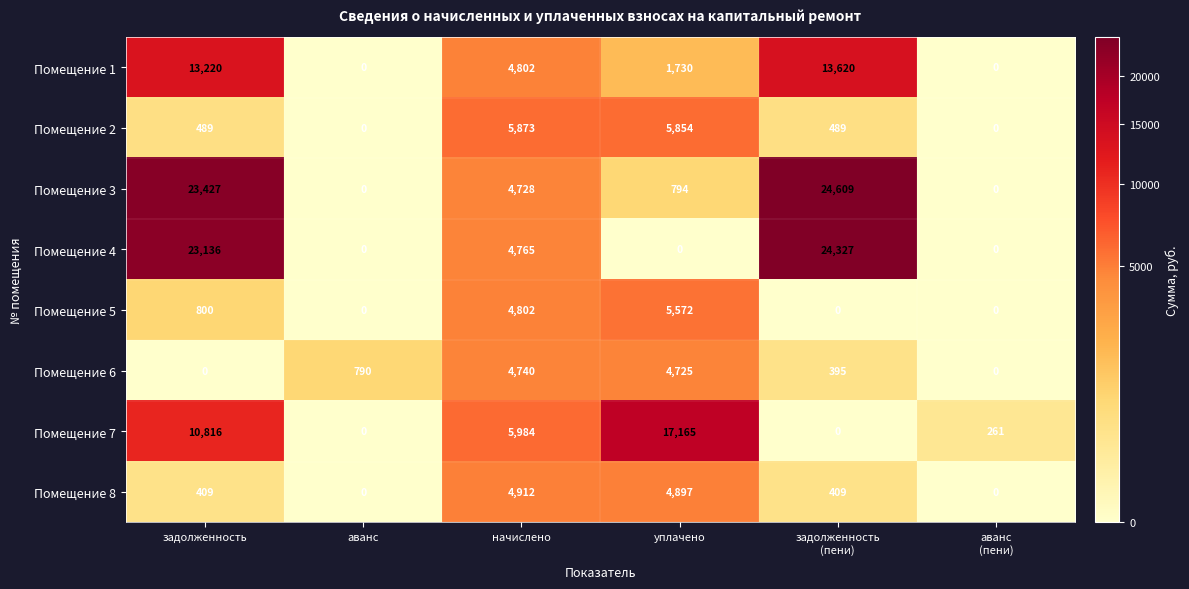

Which series has the largest total across all categories?

Помещение 3